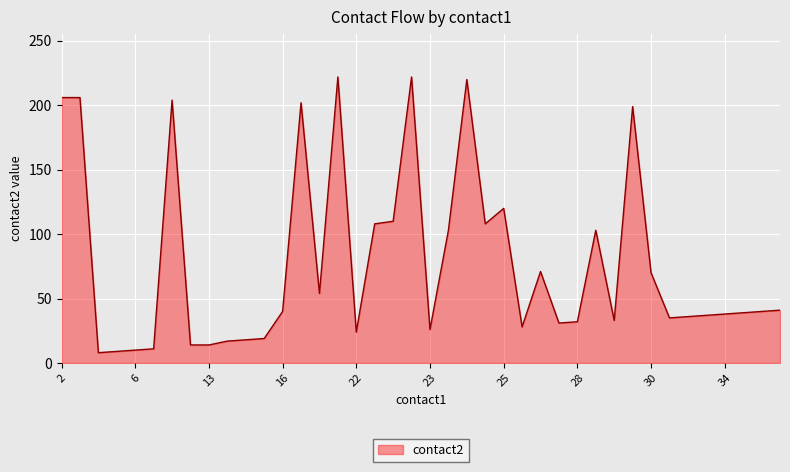

What is the minimum value shown in the chart?

8